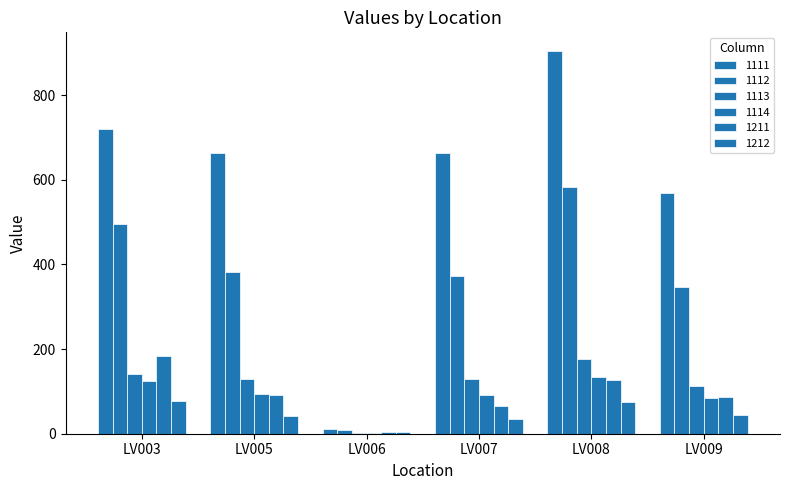

Are the bars grouped side by side (vs. stacked)?

Yes